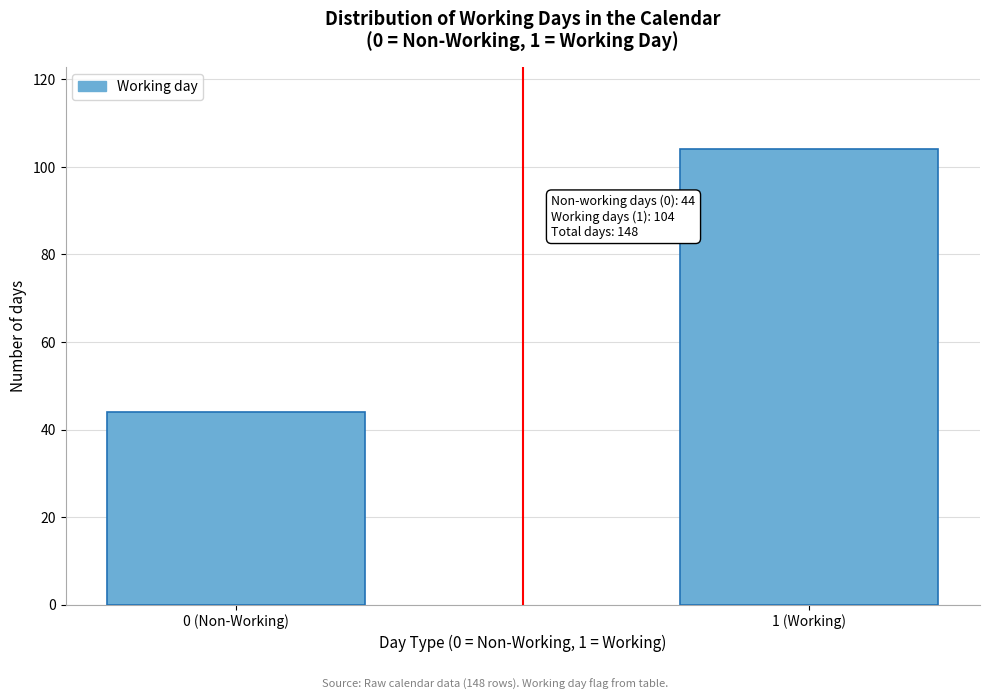

Reading right to left, transcribe all the data shown in this chart.

1 (Working)=104	0 (Non-Working)=44